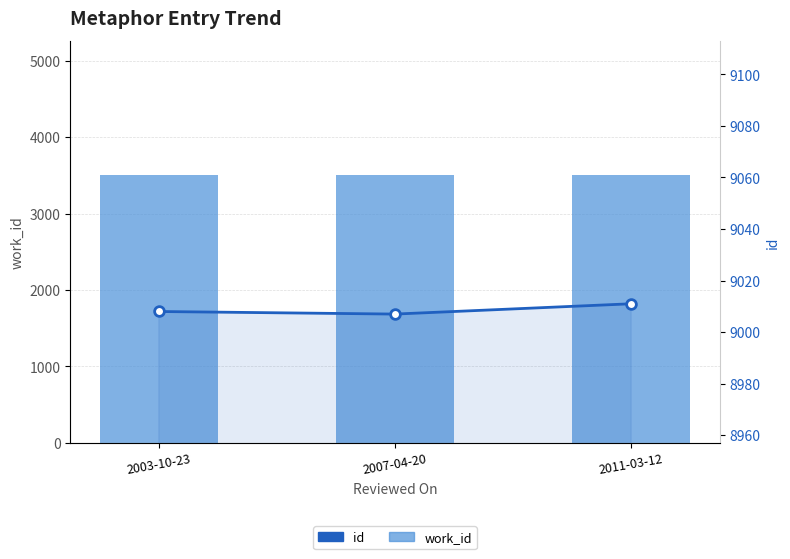

Where is work_id nearest to the value 3506?

2003-10-23